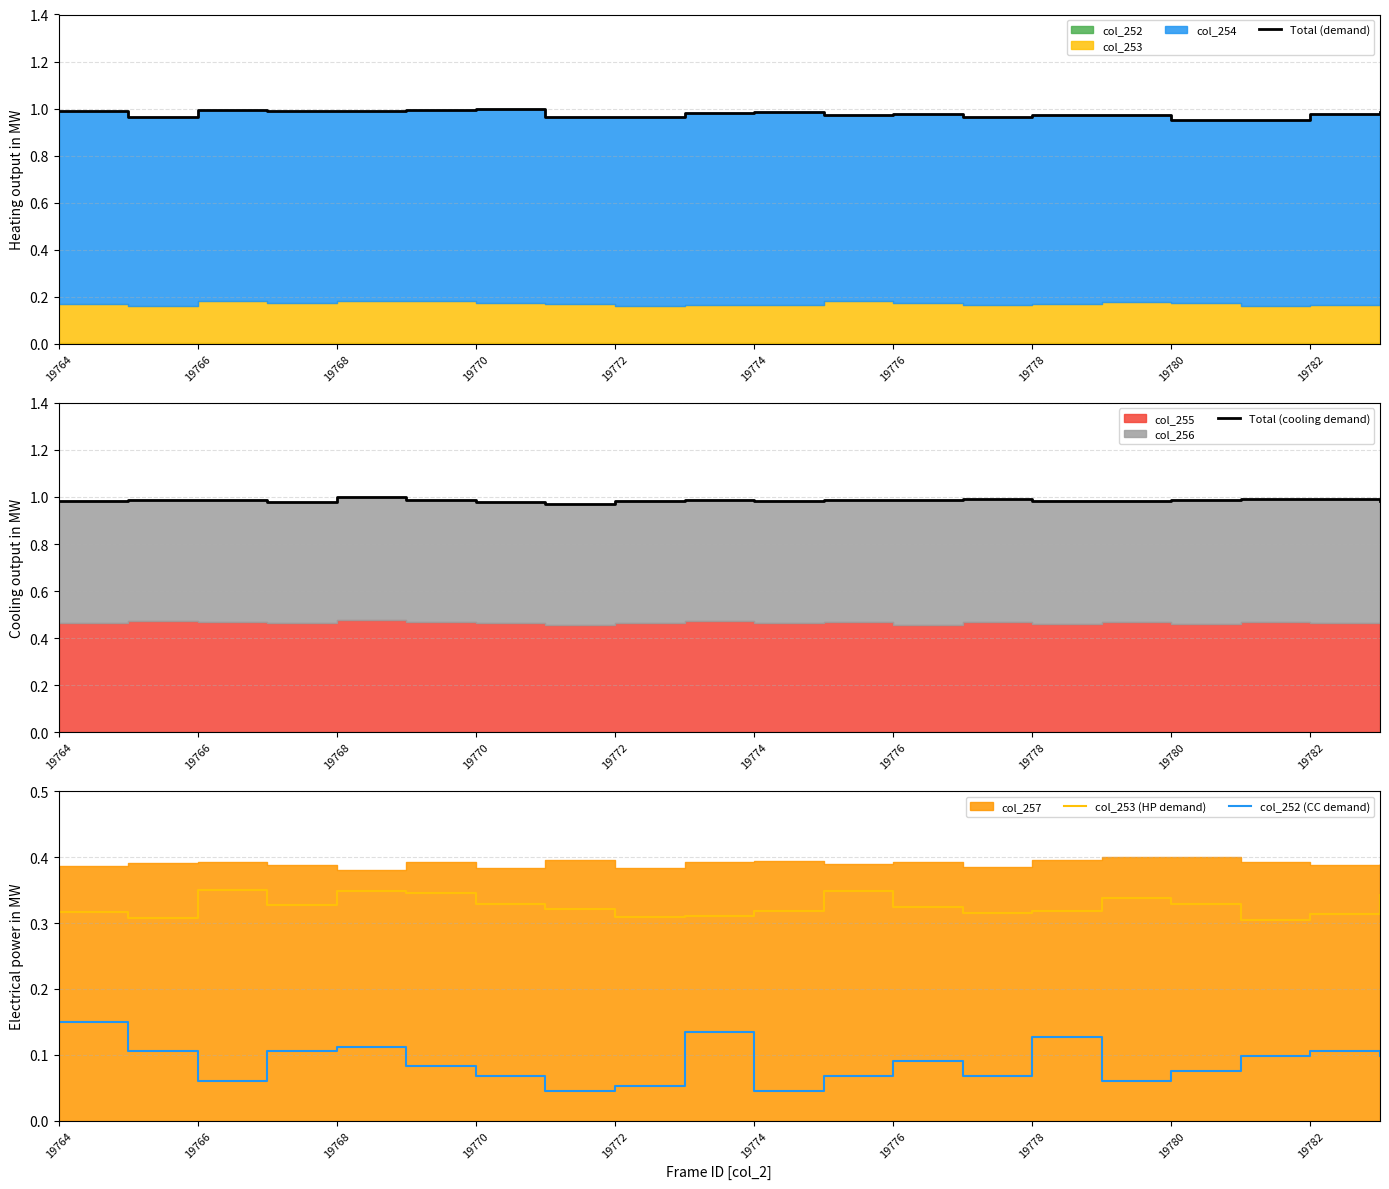

The col_252 (CC demand) series shows 0.3 at 19764. True or false?

False